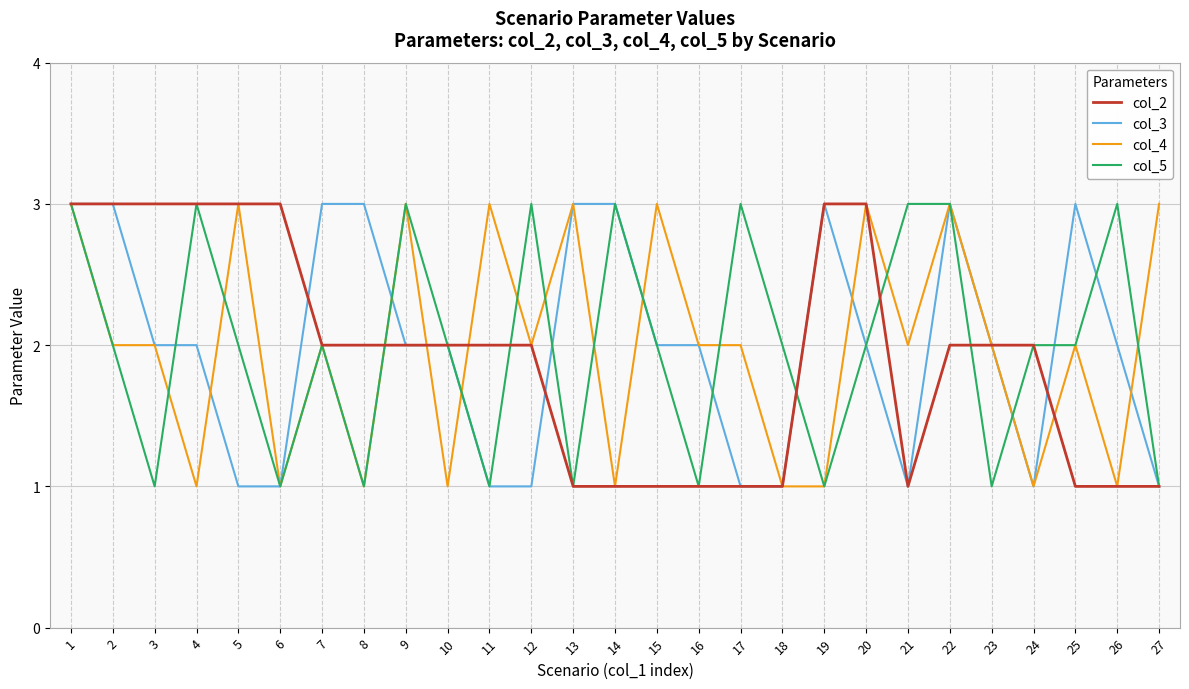

What is the difference between the maximum and minimum values in the col_4 series?

2